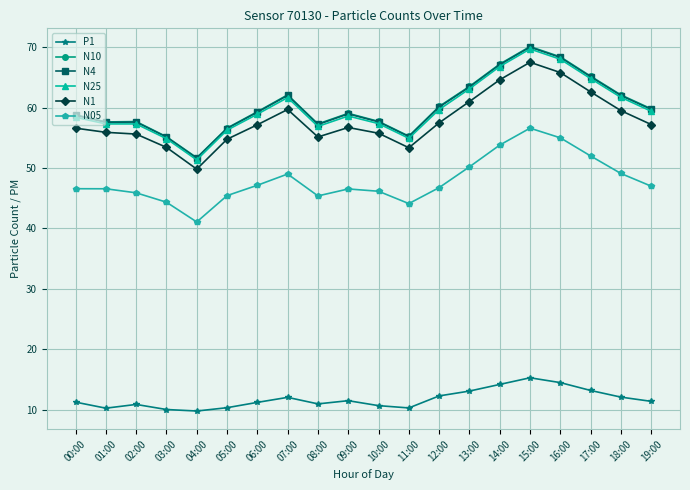

True or false: N25 and N1 intersect in this chart.

False